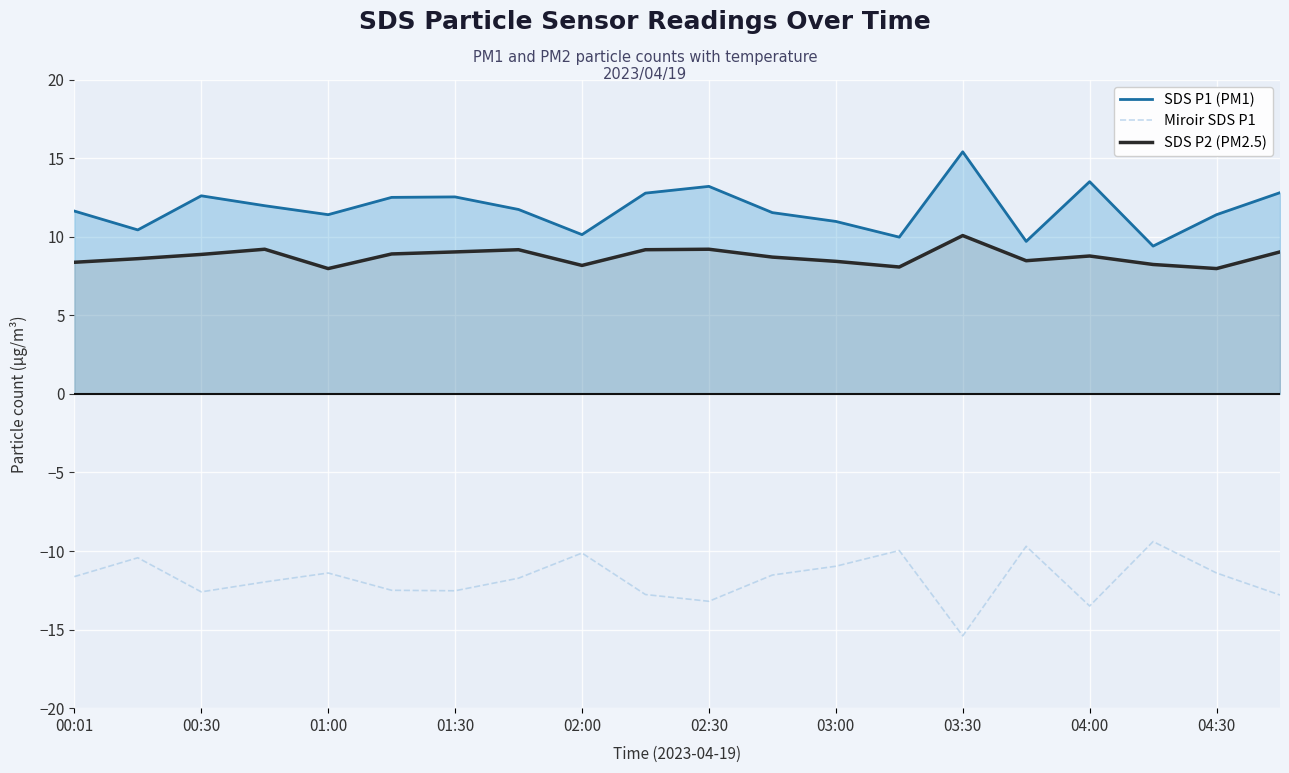

In Miroir SDS P1, how many points are higher than both neighbors (excluding endpoints)?

6